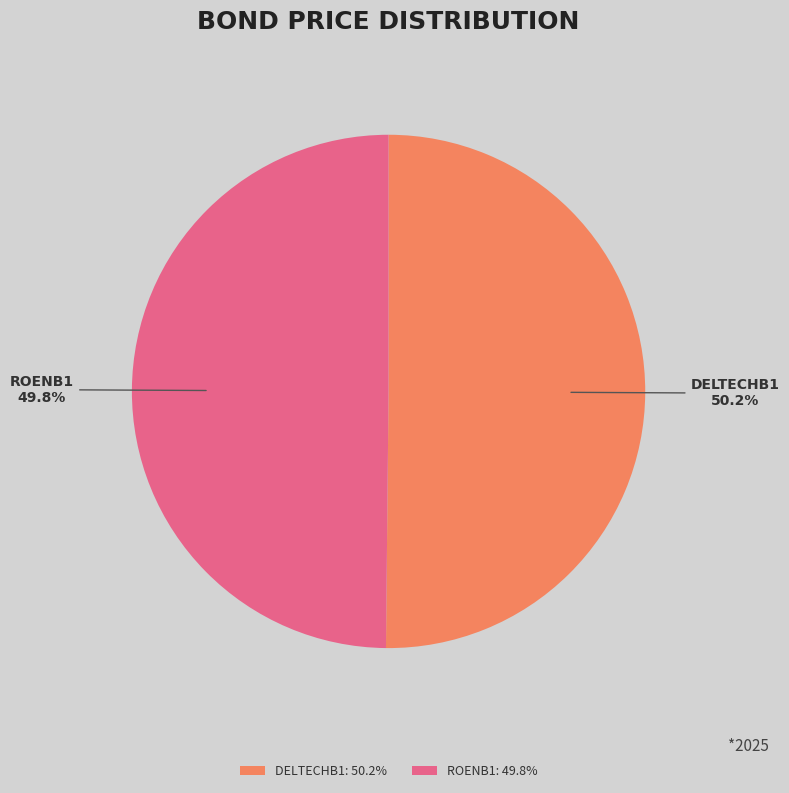

Count the number of slices in the pie.

2